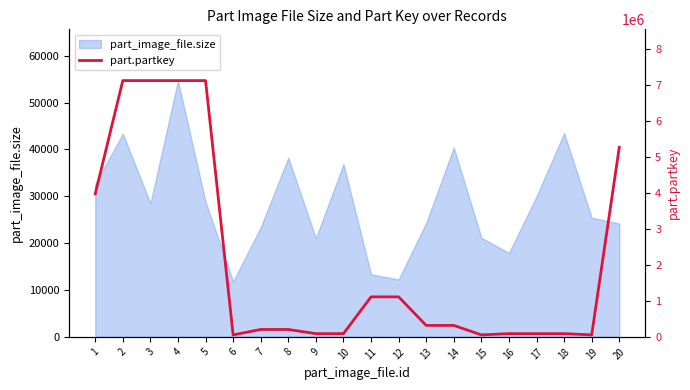

Between 4 and 9, which is larger?

4